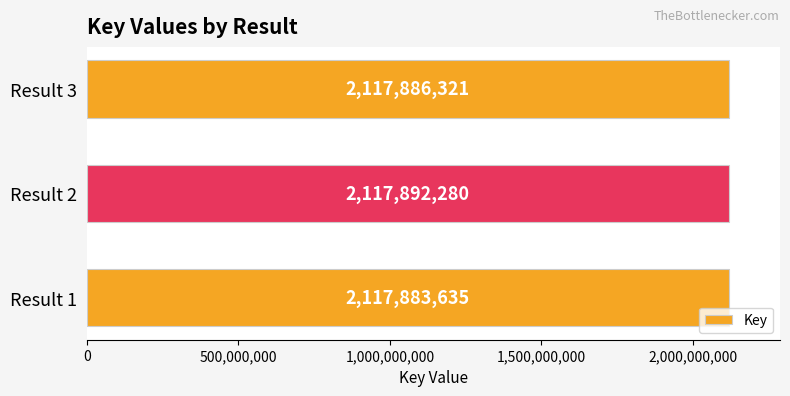

Which has a higher value, Result 1 or Result 3?

Result 3